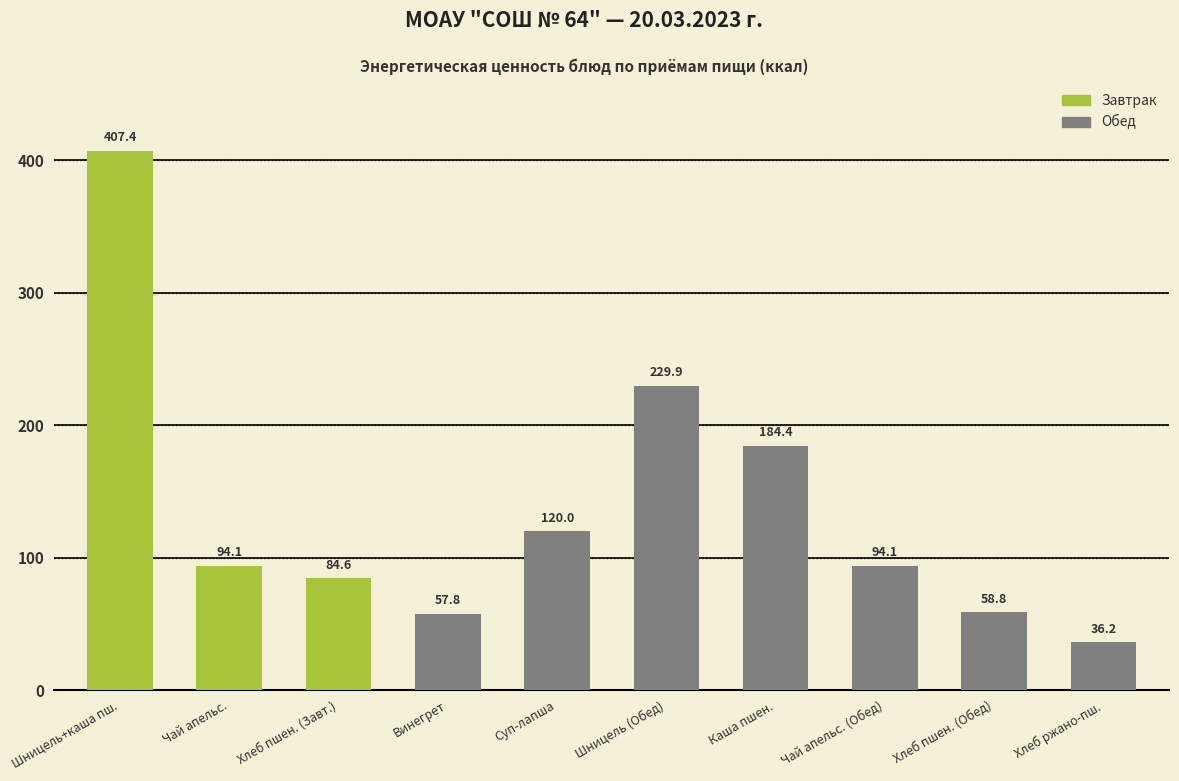

The value of Обед at Чай апельс. is -124.2. True or false?

False